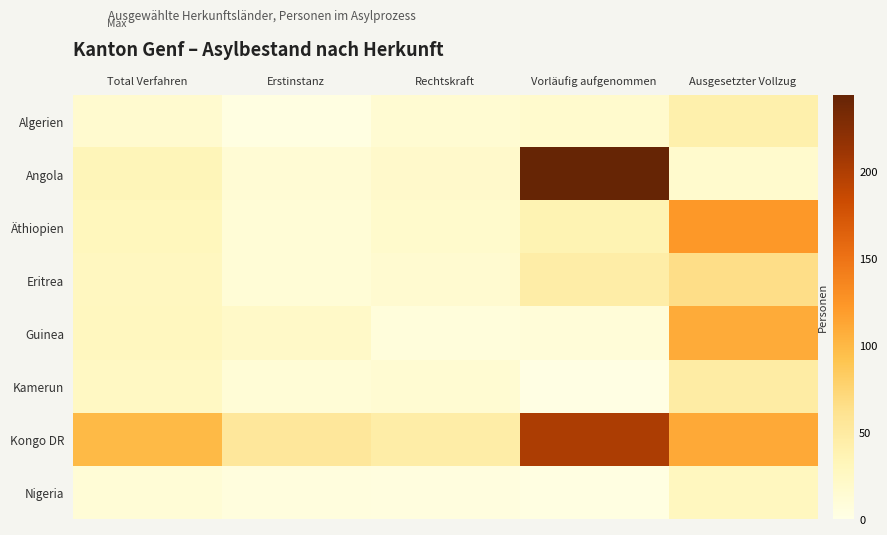

Reading right to left, list all the values displayed in this chart.

Algerien: Ausgesetzter Vollzug=41	Vorläufig aufgenommen=18	Rechtskraft=14	Erstinstanz=3	Total Verfahren=17
Angola: Ausgesetzter Vollzug=18	Vorläufig aufgenommen=244	Rechtskraft=20	Erstinstanz=13	Total Verfahren=33
Äthiopien: Ausgesetzter Vollzug=122	Vorläufig aufgenommen=37	Rechtskraft=19	Erstinstanz=11	Total Verfahren=30
Eritrea: Ausgesetzter Vollzug=65	Vorläufig aufgenommen=45	Rechtskraft=16	Erstinstanz=11	Total Verfahren=27
Guinea: Ausgesetzter Vollzug=109	Vorläufig aufgenommen=10	Rechtskraft=7	Erstinstanz=21	Total Verfahren=28
Kamerun: Ausgesetzter Vollzug=47	Vorläufig aufgenommen=1	Rechtskraft=14	Erstinstanz=11	Total Verfahren=25
Kongo DR: Ausgesetzter Vollzug=110	Vorläufig aufgenommen=202	Rechtskraft=45	Erstinstanz=54	Total Verfahren=99
Nigeria: Ausgesetzter Vollzug=28	Vorläufig aufgenommen=3	Rechtskraft=5	Erstinstanz=6	Total Verfahren=11